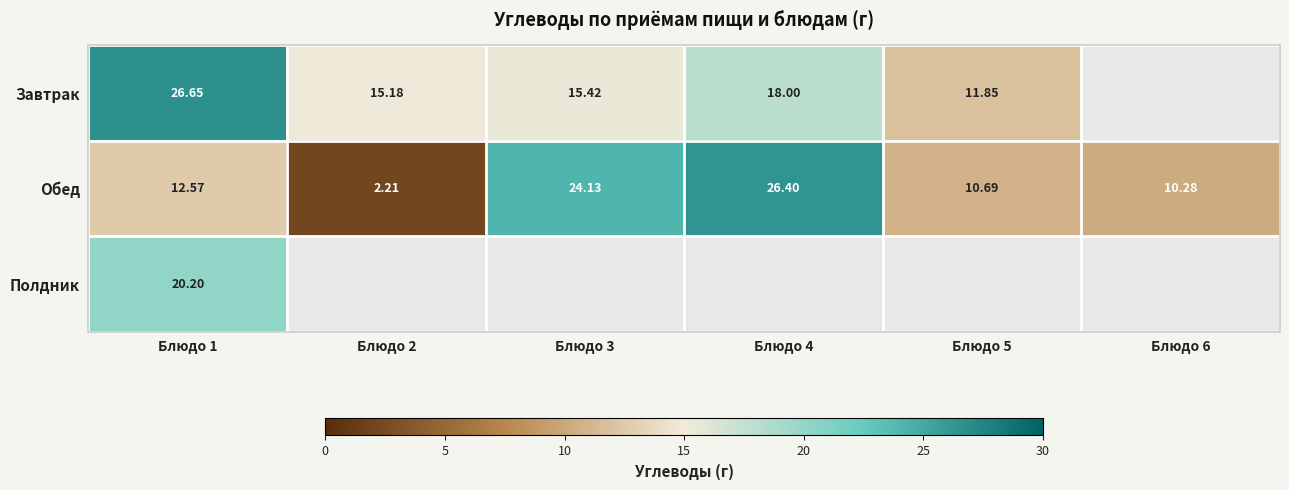

Where does the Обед series first go above 12?

Блюдо 1